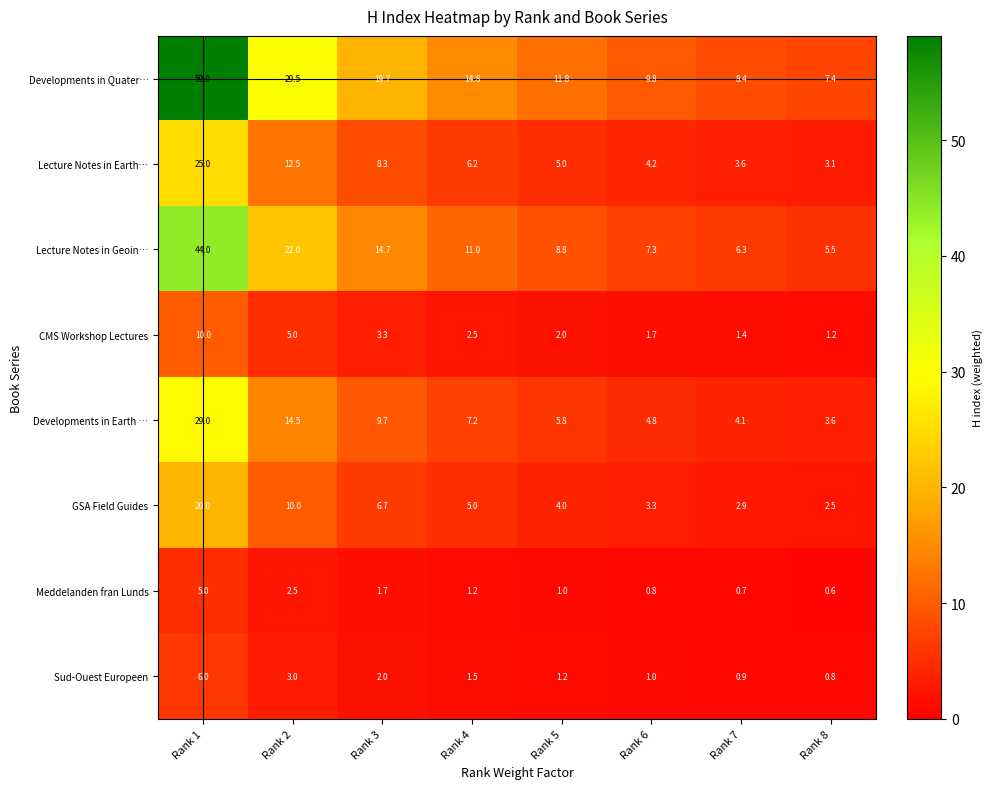

What is the sum of the Sud-Ouest Europeen values at Rank 5 and Rank 7?

2.1